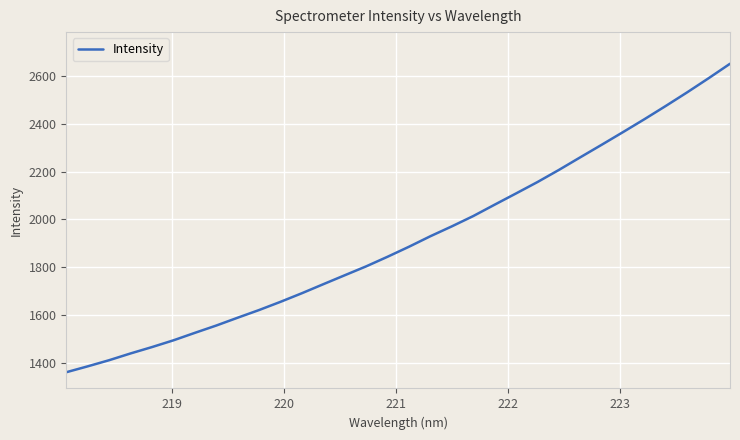

Does the chart have visible grid lines?

Yes